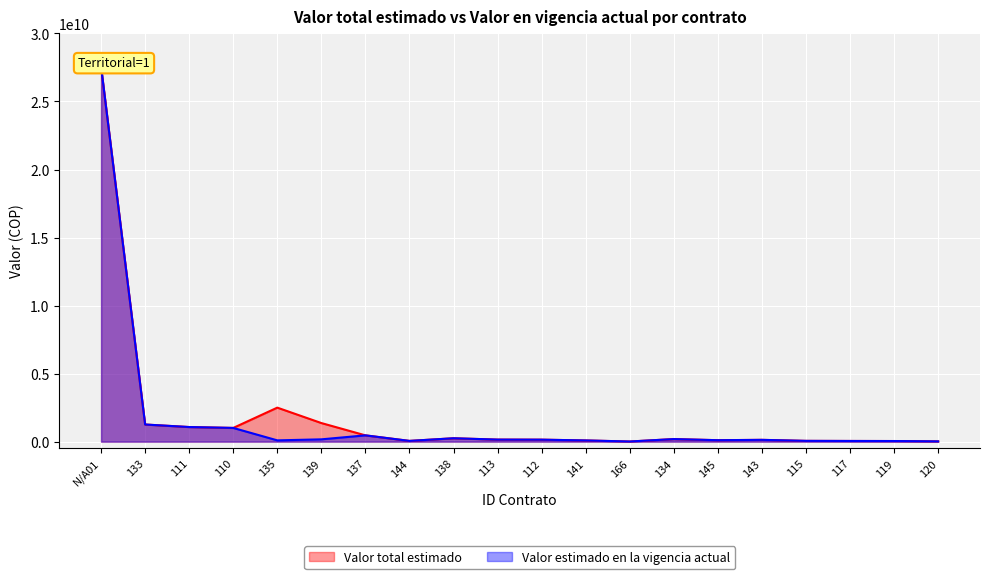

What is the label of the 12th point from the left?

141